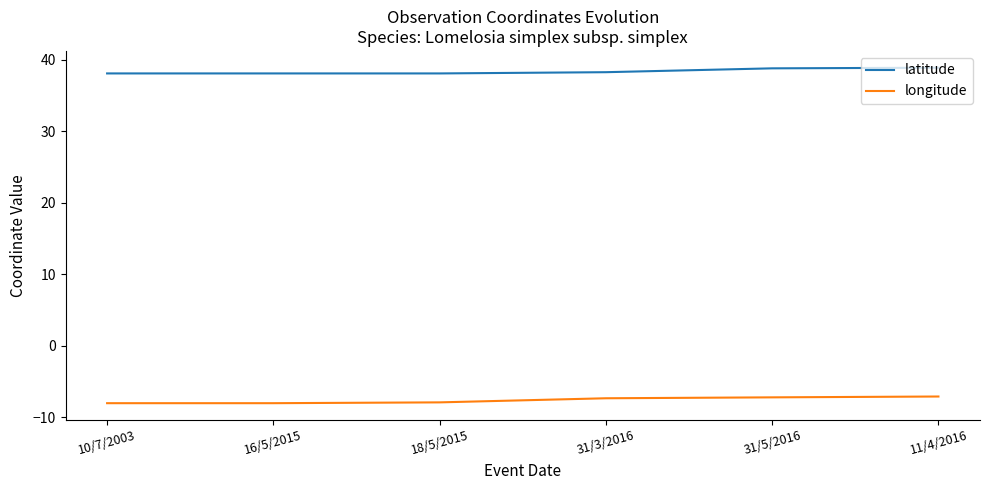

Which series changed the most between 16/5/2015 and 31/5/2016?

longitude